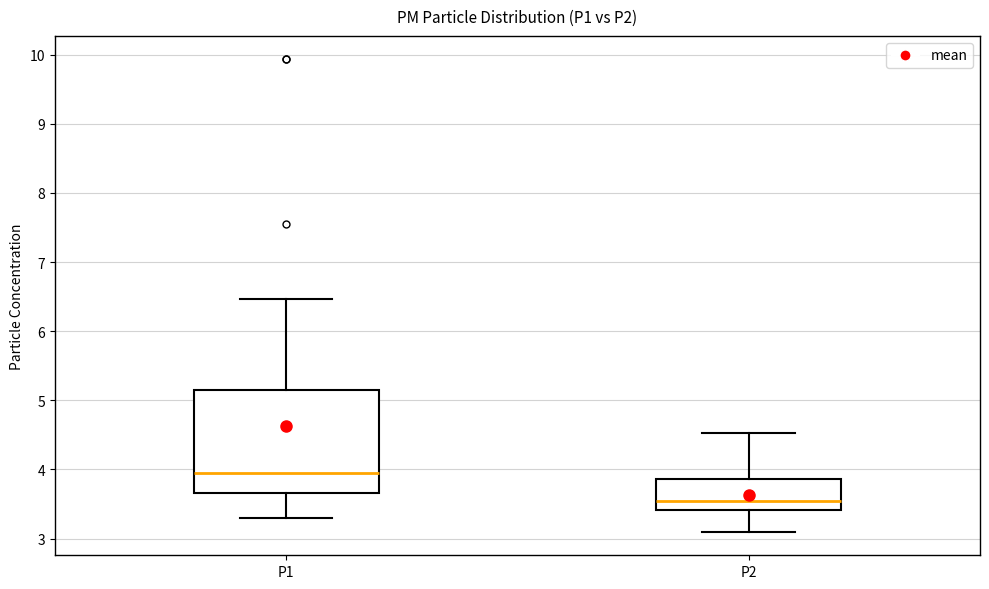

Which box is the tallest, from its lower edge to its upper edge?

P1